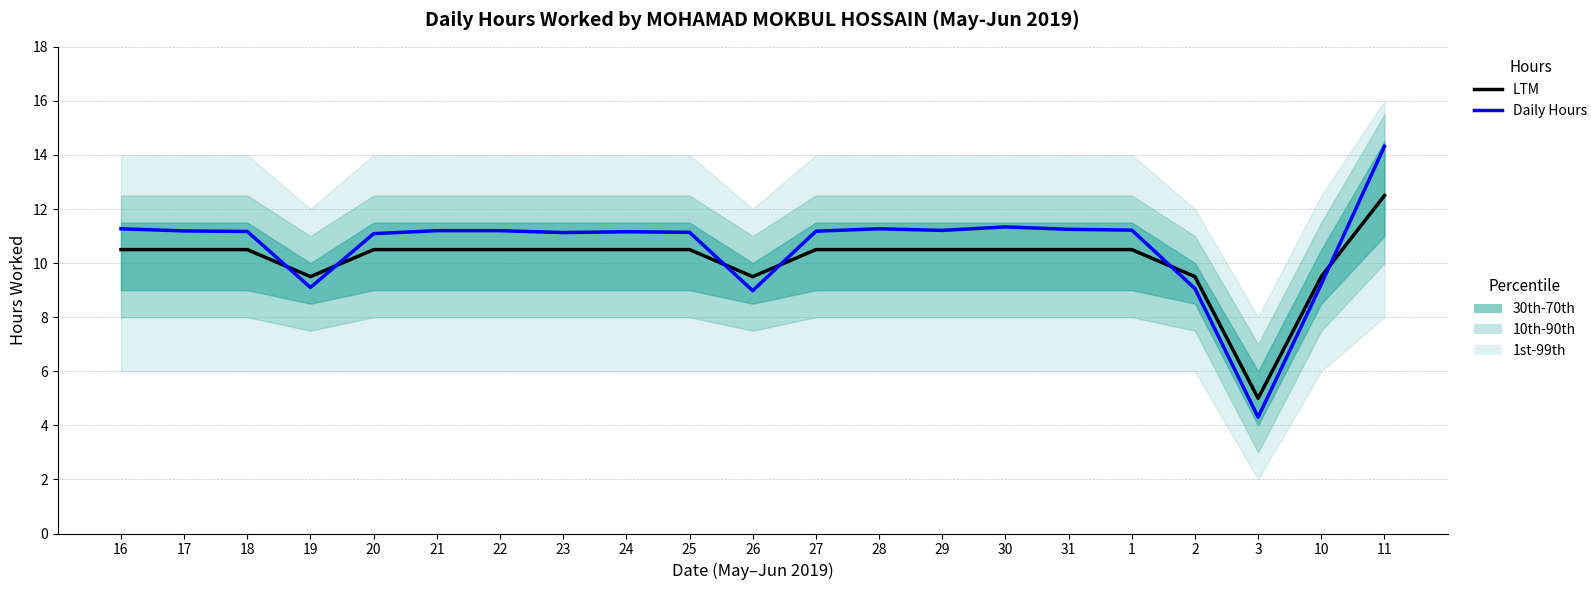

List the series in order of their overall mean, lowest first.

LTM, Daily Hours